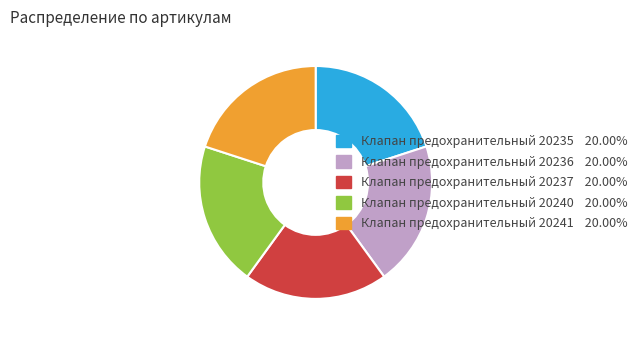

Count the number of slices in the pie.

5